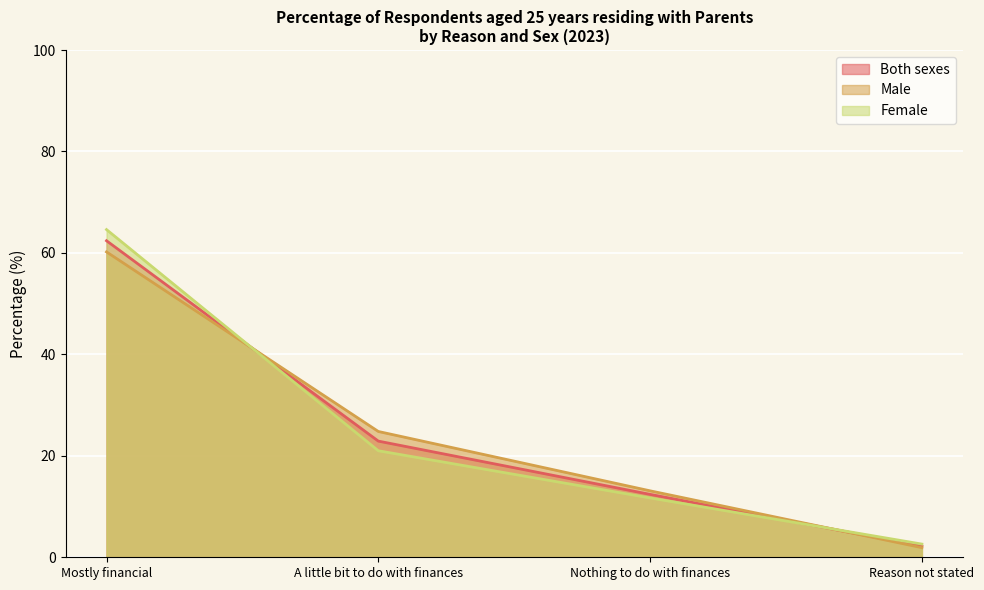

What is the average value of the Male series?

25.0